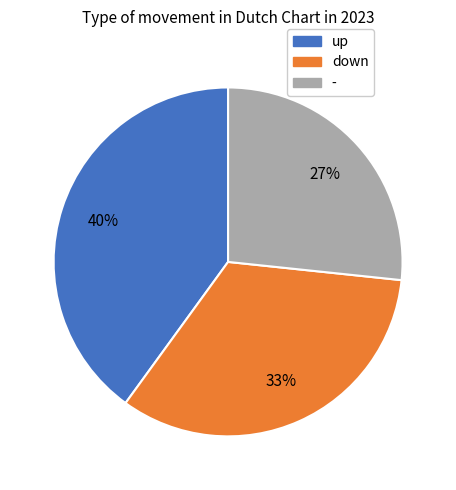

To the nearest percent, what is the difference between the largest and smallest slice percentages?

13%